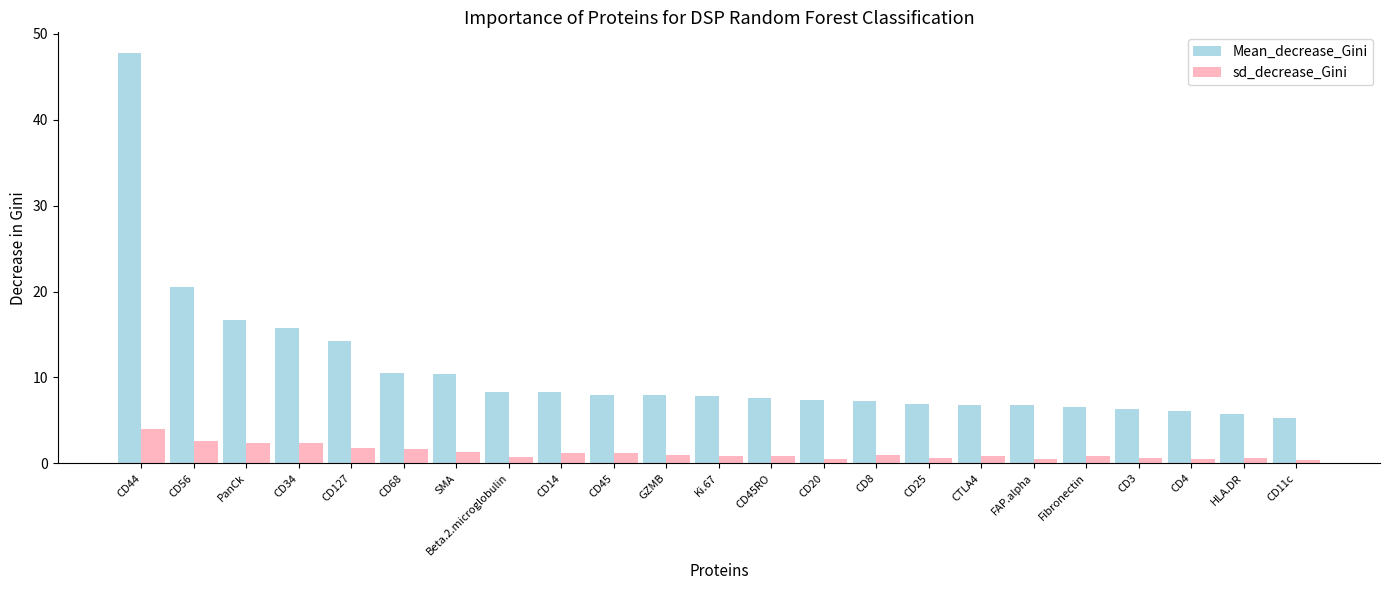

Are the bars horizontal?

No